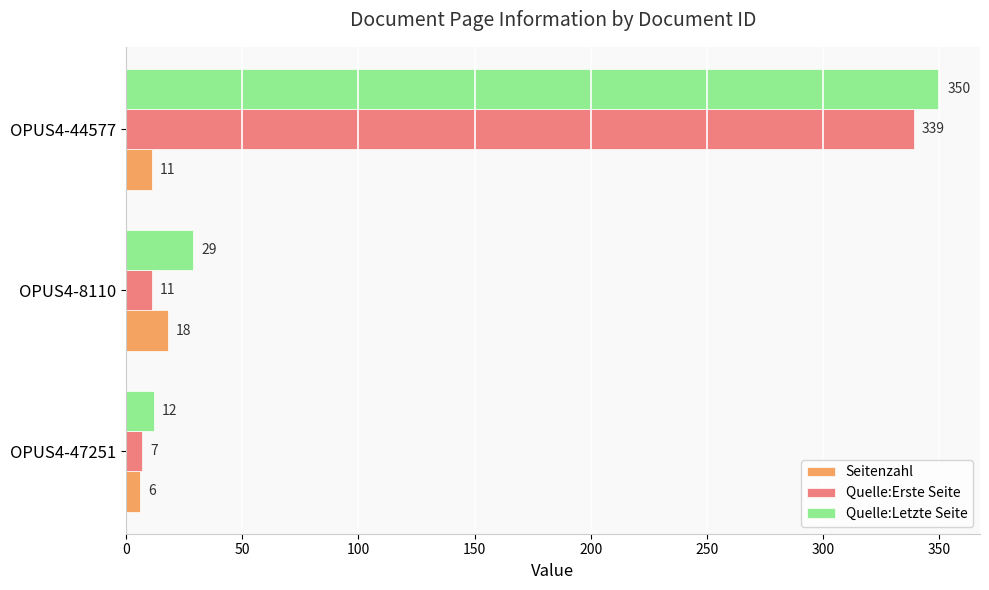

True or false: Quelle:Erste Seite has a value of 7 at OPUS4-47251.

True